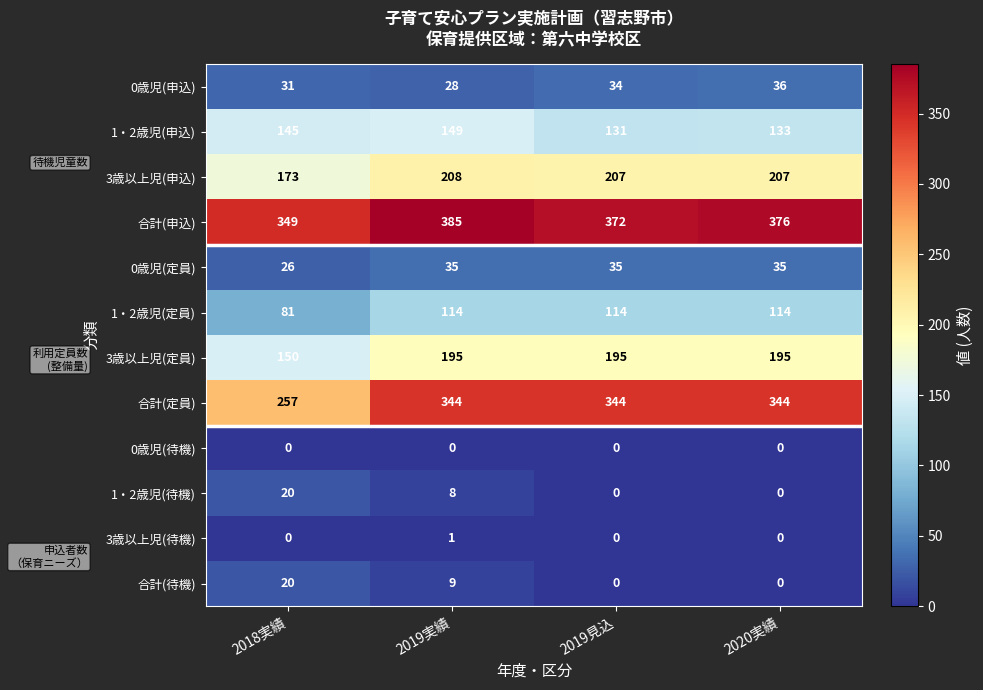

True or false: 合計(定員) has a value of 257 at 2018実績.

True